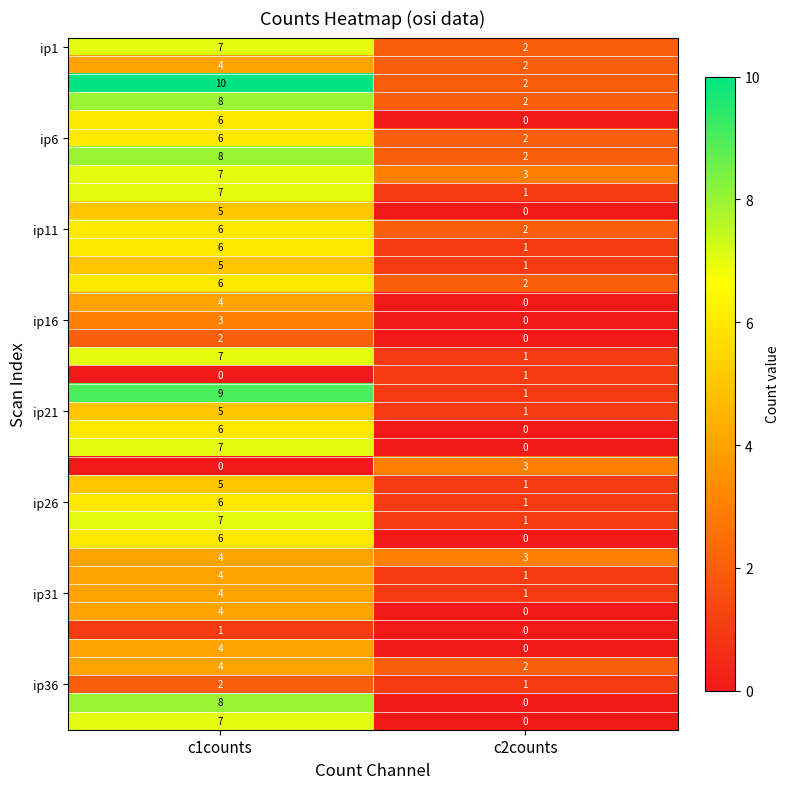

What is the difference between the highest and lowest values at c1counts?

10